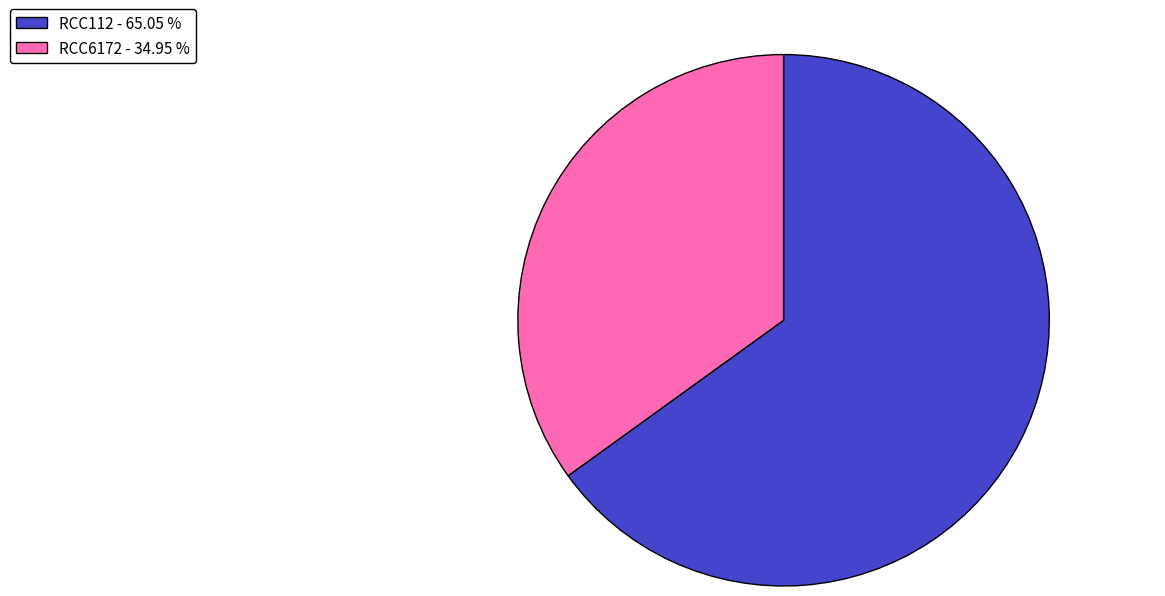

Combined, do RCC6172 - 34.95 % and RCC112 - 65.05 % account for over 50%?

Yes